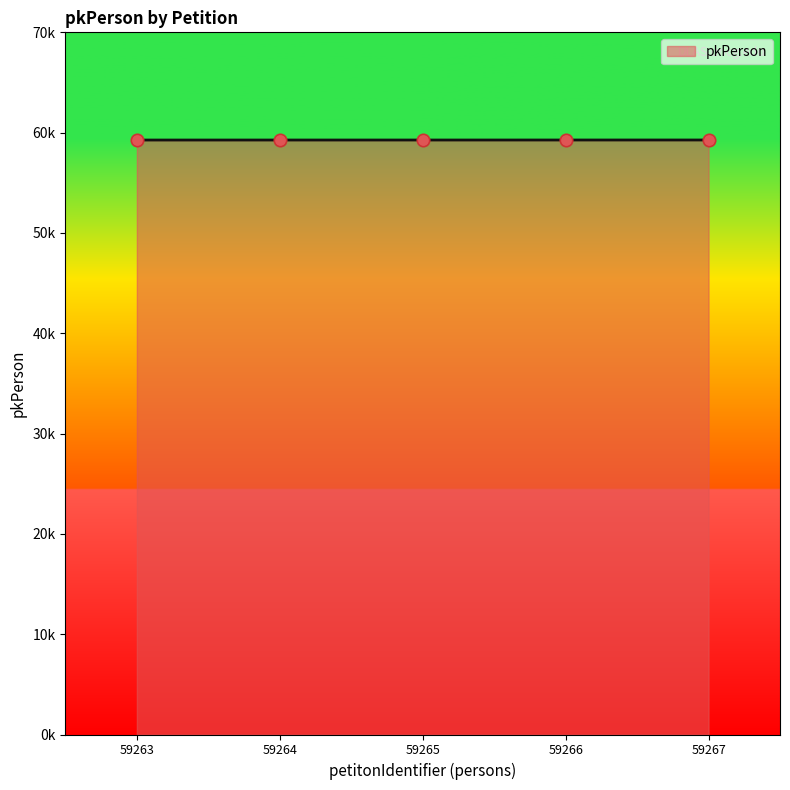

Approximately how many times larger is the value at 59264 compared to 59266?

1.0